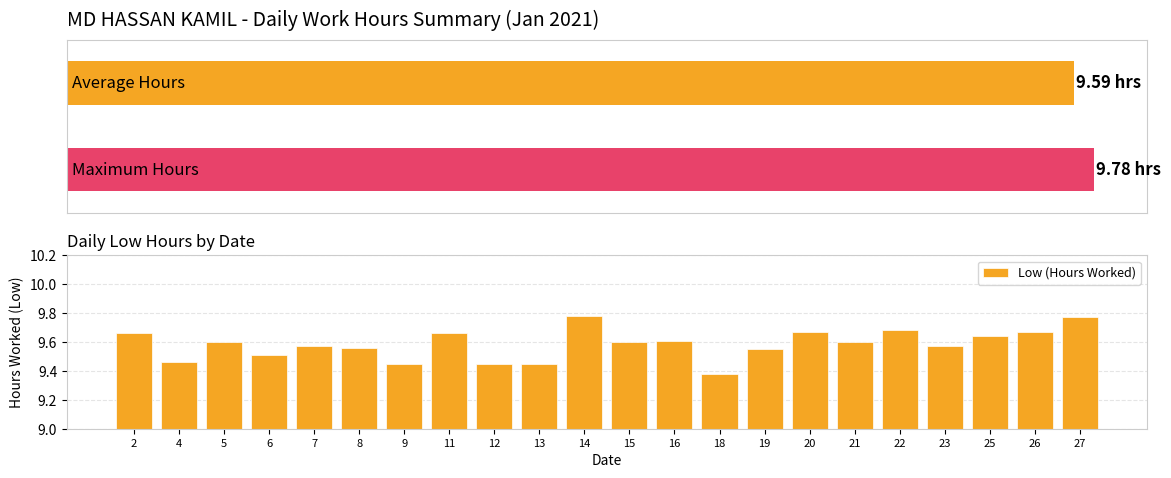

Is it true that the value at 22 is 9.7?

True